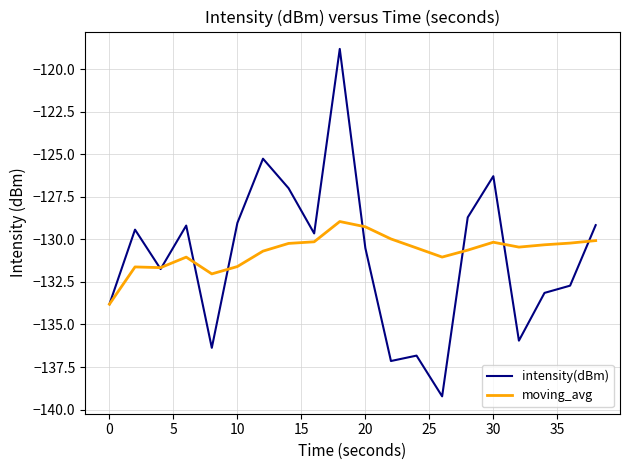

What is the sum of all intensity(dBm) values?

-2620.0